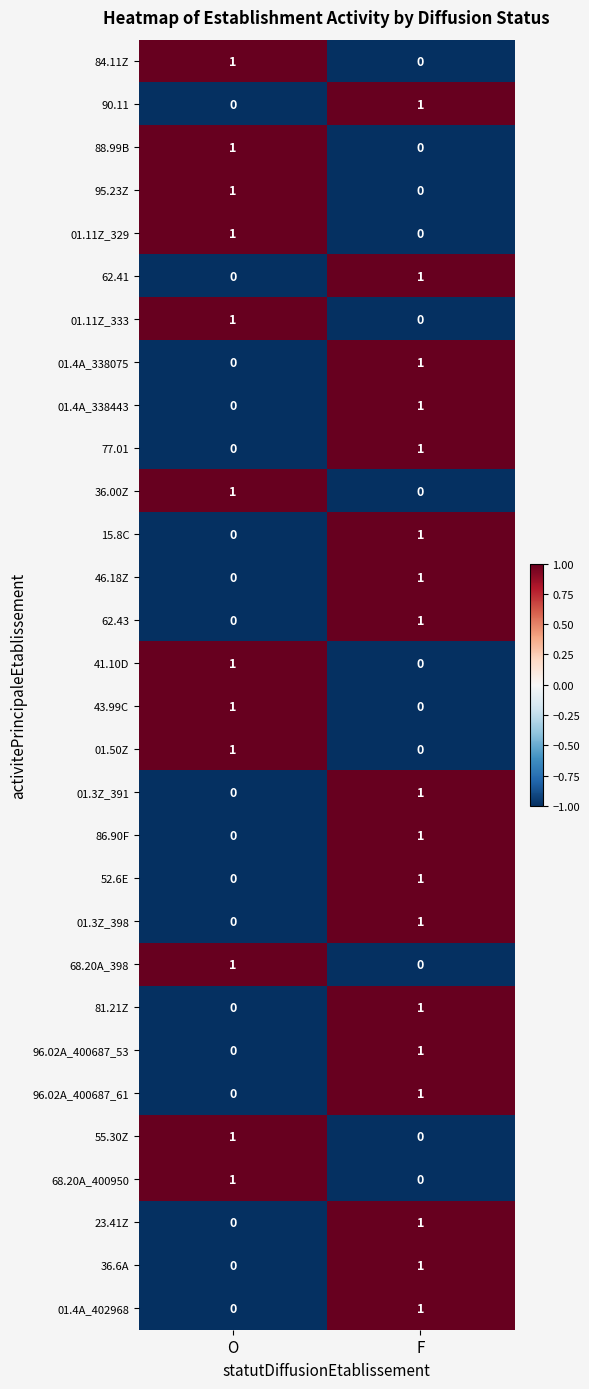

What is the greatest value displayed?

1